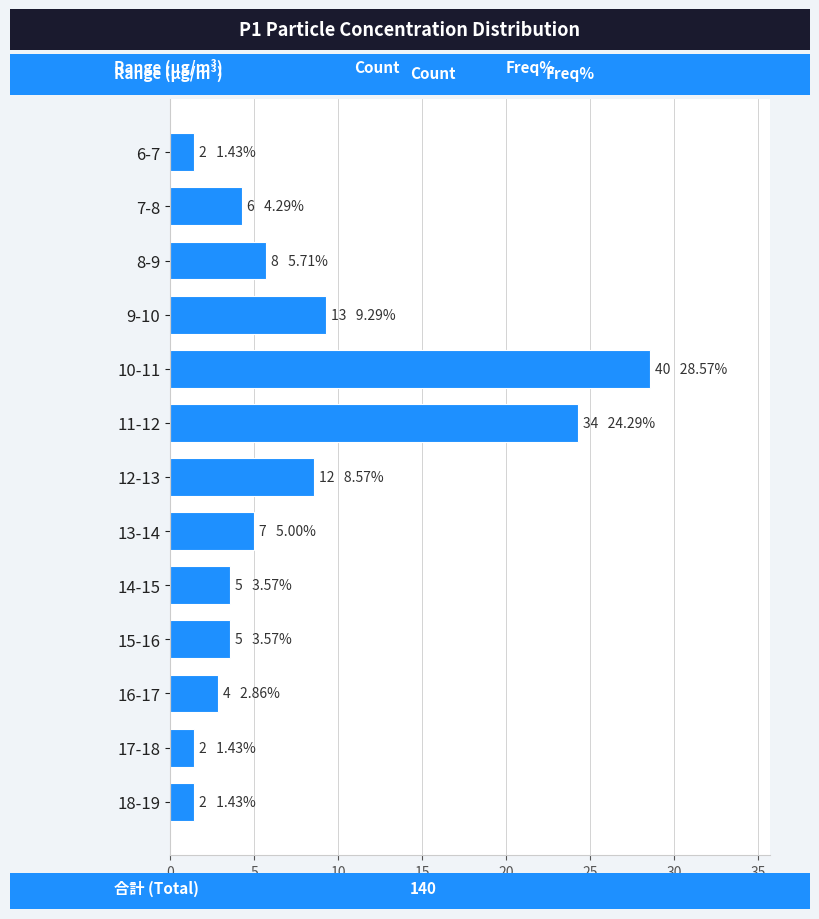

Reading bottom to top, transcribe all the data shown in this chart.

18-19=1.4	17-18=1.4	16-17=2.9	15-16=3.6	14-15=3.6	13-14=5.0	12-13=8.6	11-12=24.3	10-11=28.6	9-10=9.3	8-9=5.7	7-8=4.3	6-7=1.4